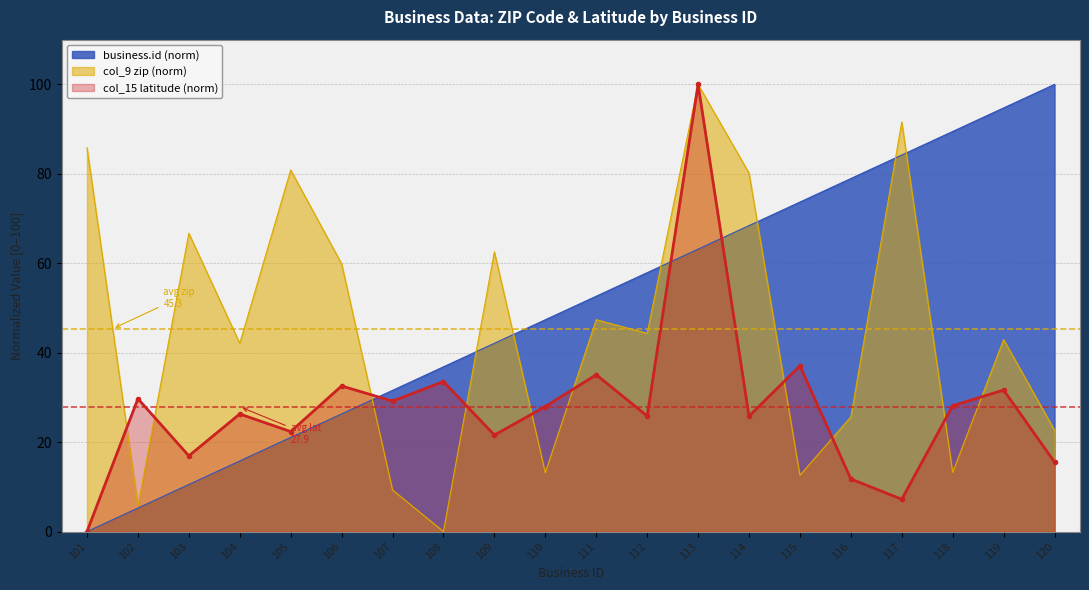

What is the spread (max minus min) of values at 107?

22.3